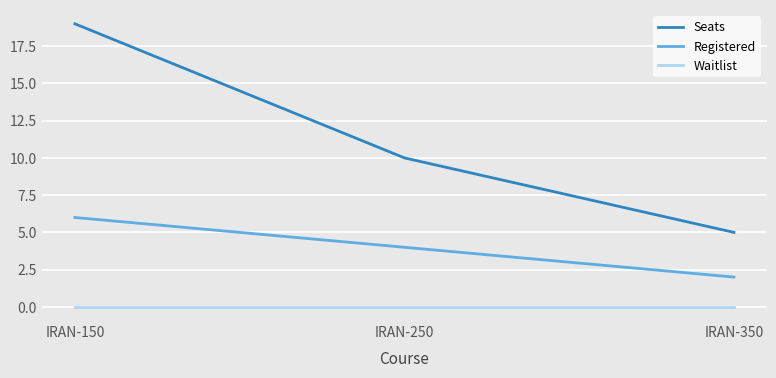

What is the difference between the maximum and minimum values in the Registered series?

4